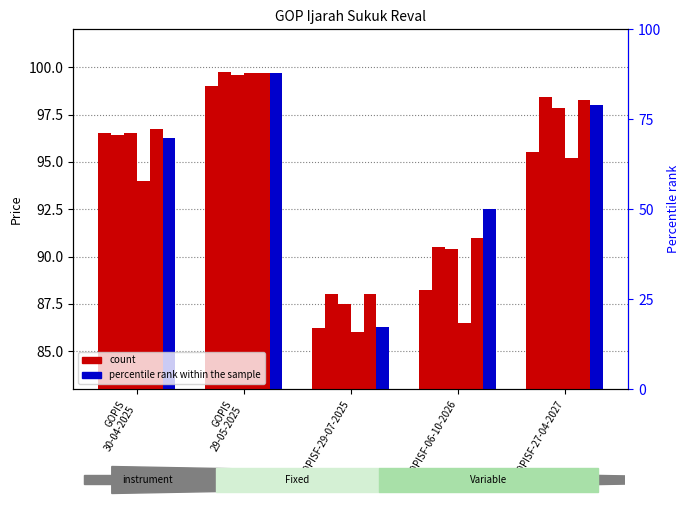

At how many categories does at least one series exceed 96?

3